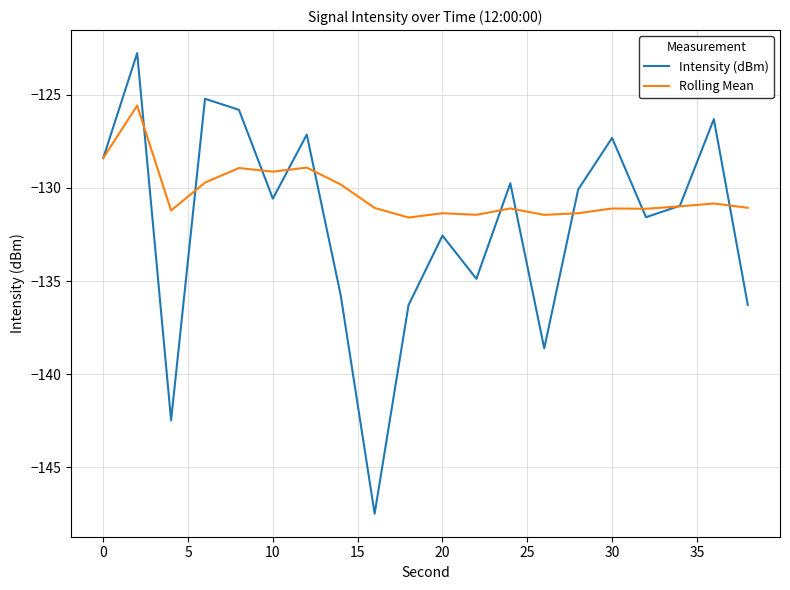

List the series in order of their overall mean, highest first.

Rolling Mean, Intensity (dBm)